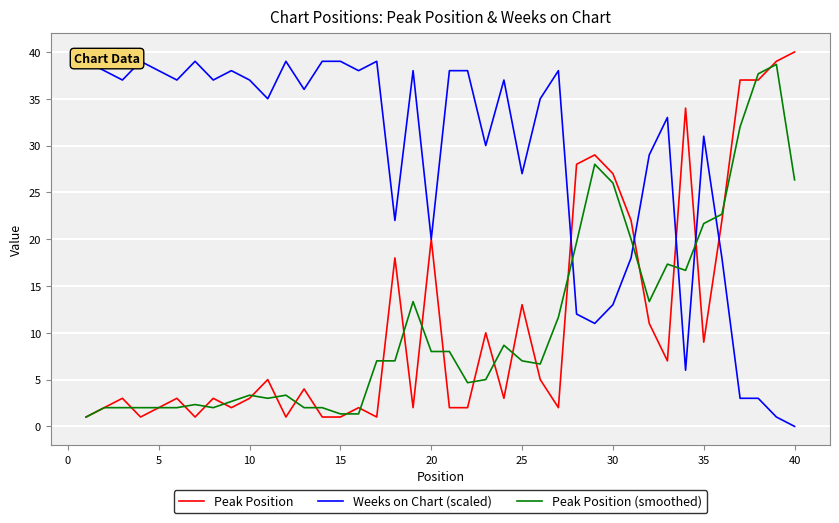

At which label does Peak Position reach its peak?

40